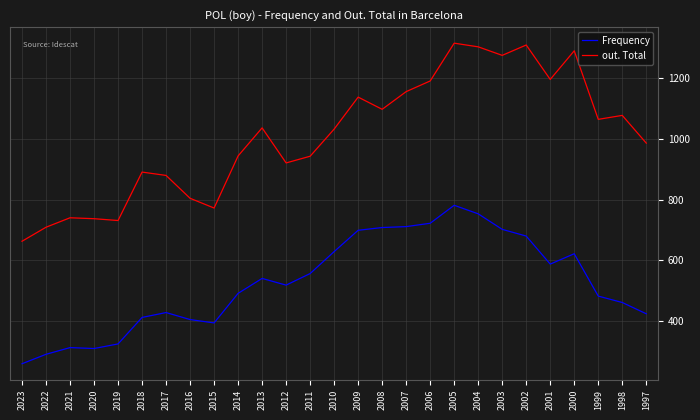

What is the maximum value for Frequency?

781